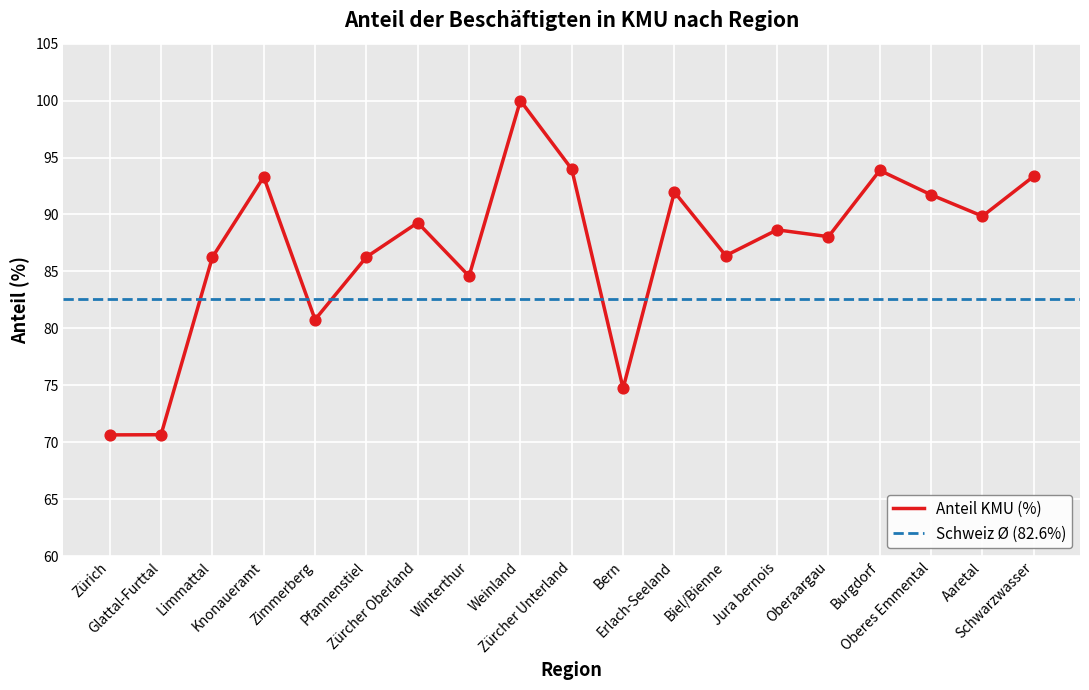

What is the ratio of the value at Glattal-Furttal to the value at Limmattal?

0.8